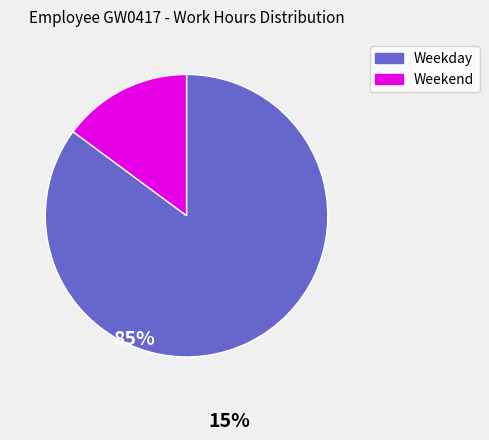

Count the number of slices in the pie.

2